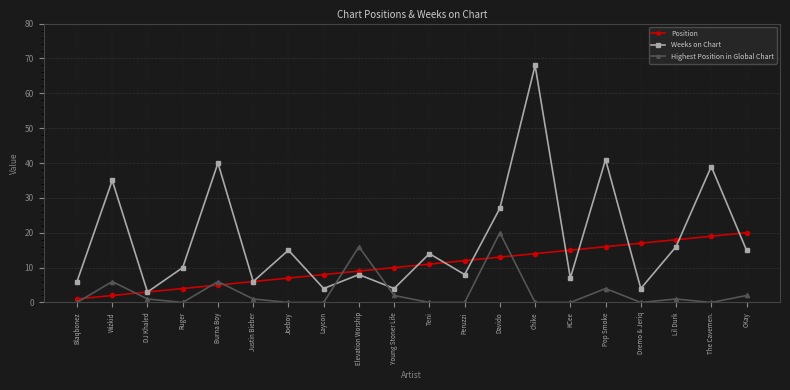

At Davido, list the series in order from smallest to largest.

Position, Highest Position in Global Chart, Weeks on Chart